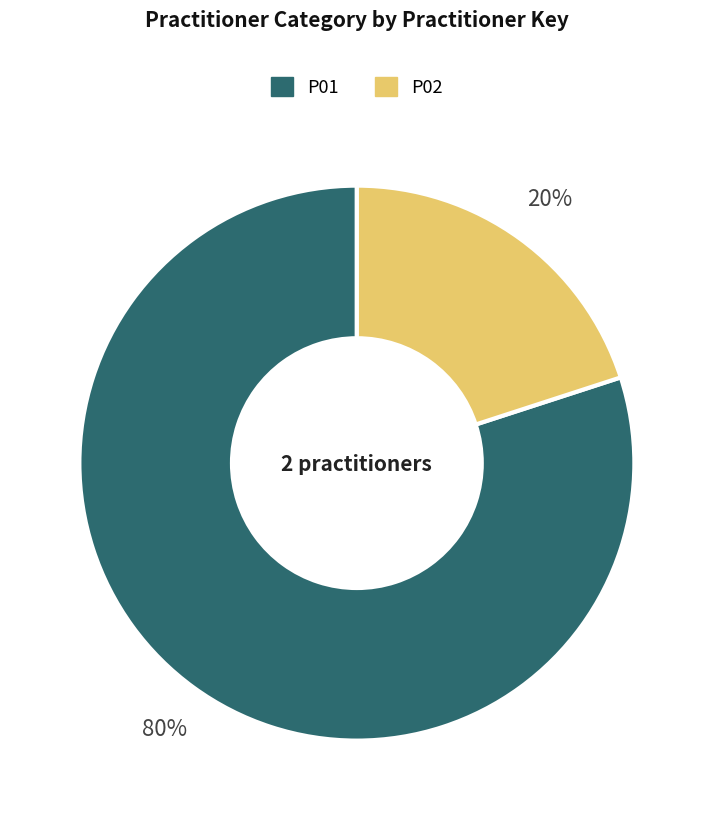

To the nearest percent, what is the difference between the P02 and P01 slice percentages?

60%